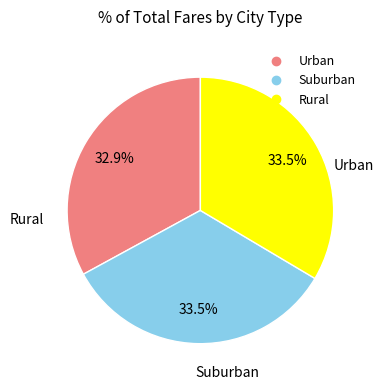

Is there any slice that represents more than half of the pie?

No